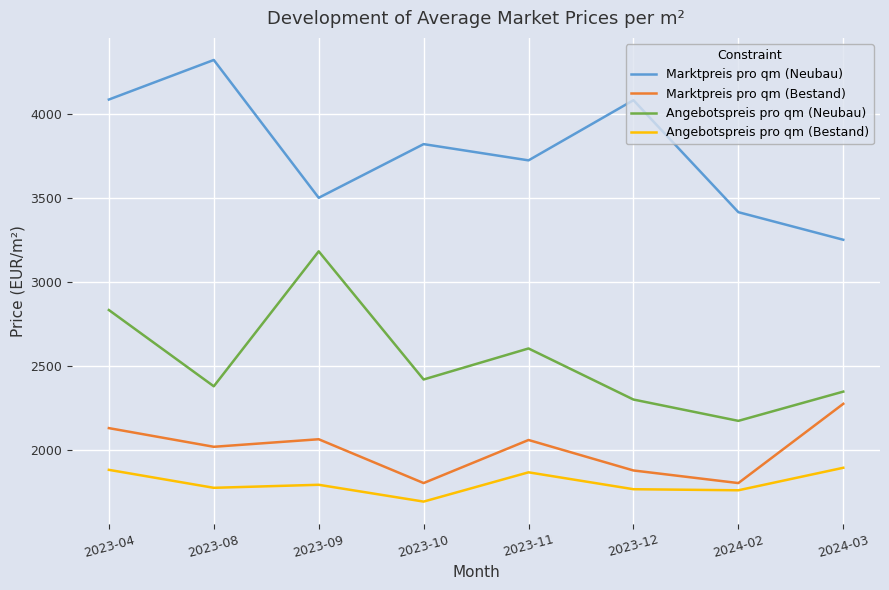

Is the value of Marktpreis pro qm (Bestand) at 2023-04 greater than the value of Angebotspreis pro qm (Bestand) at 2023-12?

Yes